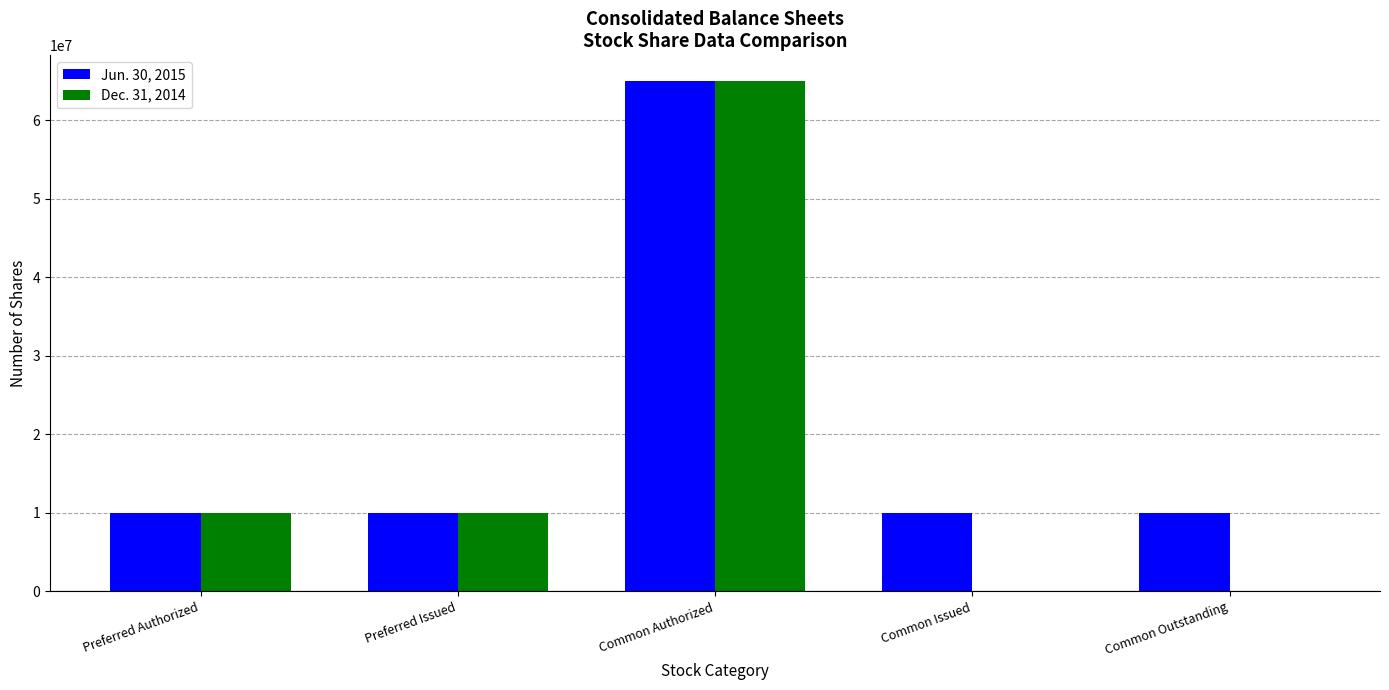

Count the number of data series in this chart.

2